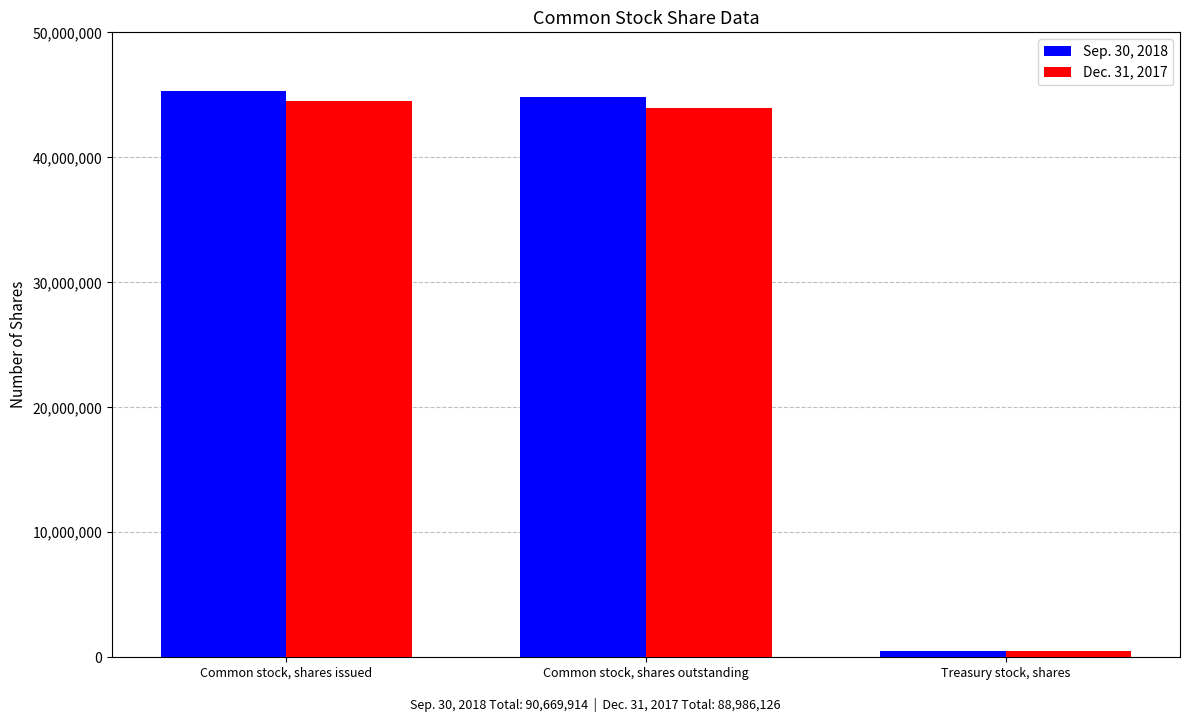

What is the label of the 1st bar from the right?

Treasury stock, shares